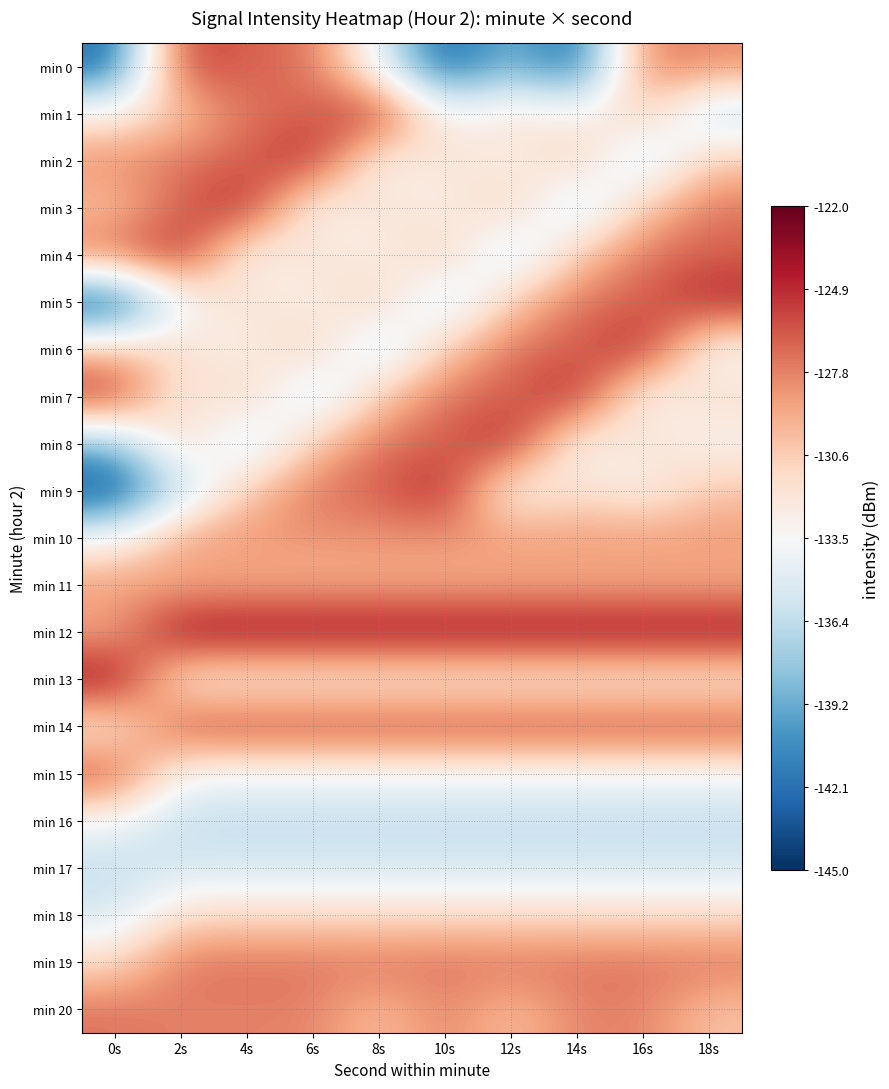

List the series in order of their peak value, lowest first.

min 17, min 16, min 18, min 10, min 11, min 19, min 20, min 14, min 15, min 0, min 1, min 2, min 3, min 4, min 5, min 6, min 7, min 8, min 9, min 12, min 13